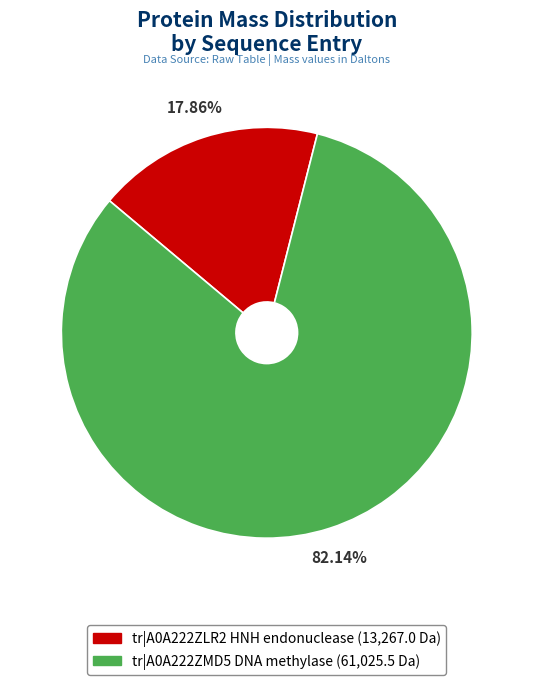

What percentage is the tr|A0A222ZMD5 DNA methylase slice, to the nearest percent?

82%